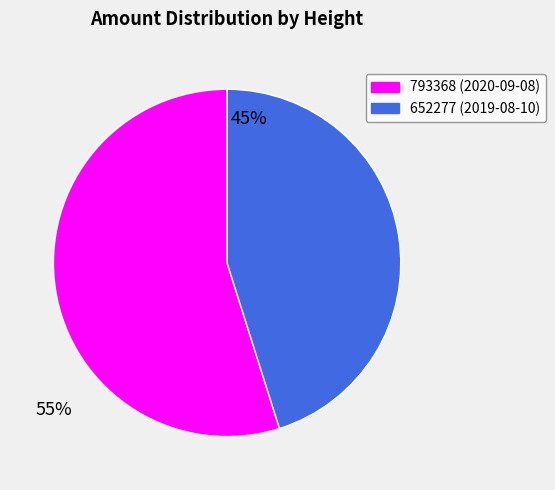

How many segments does this pie chart have?

2